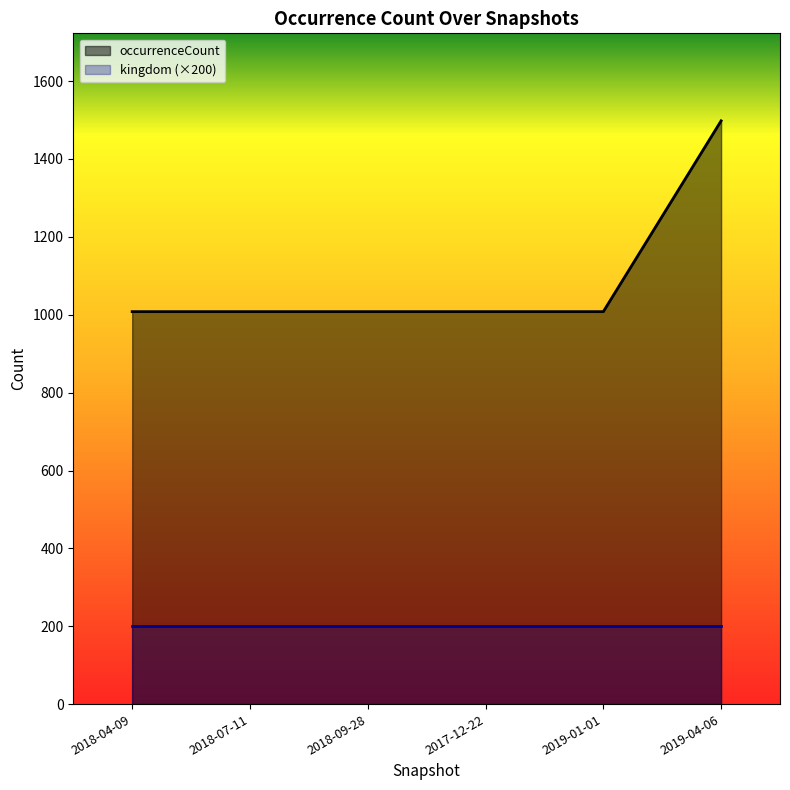

What is the value of the 4th point from the left?

1008